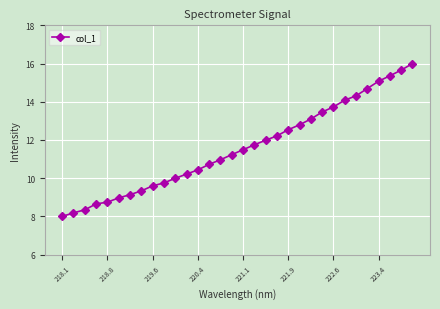

What is the difference between the second highest and minimum values?

7.7